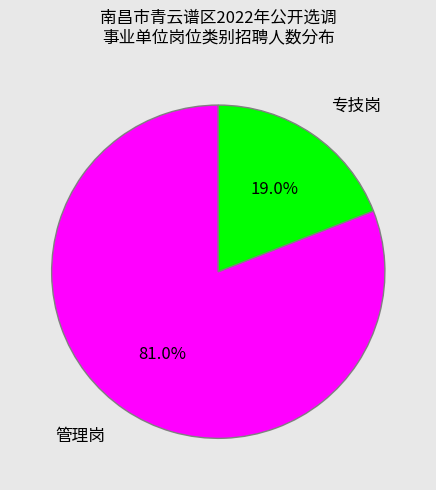

Rank the categories by value from highest to lowest.

管理岗, 专技岗